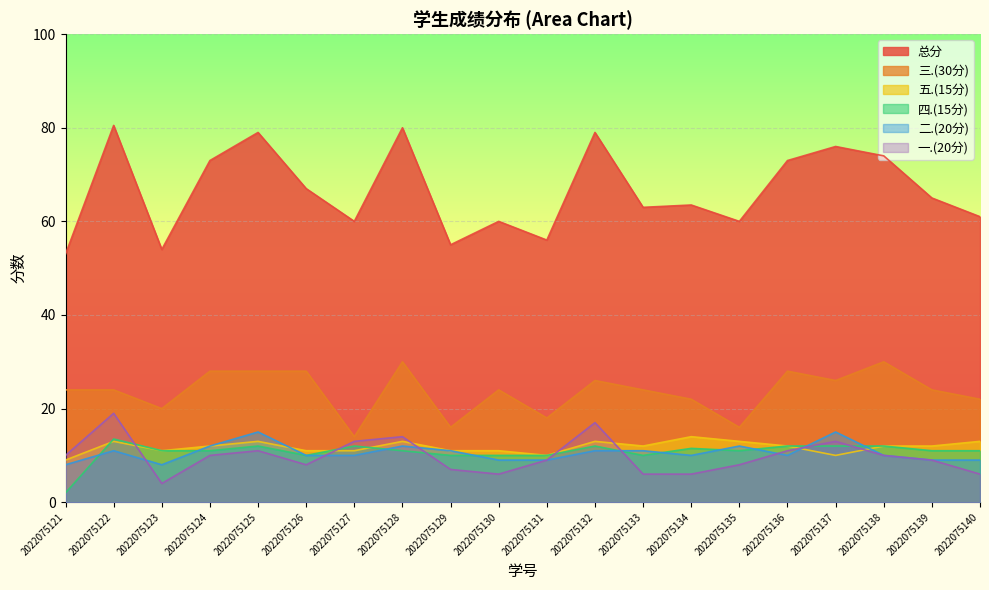

Rank the series at 2022075132 from highest to lowest value.

总分, 三.(30分), 一.(20分), 五.(15分), 四.(15分), 二.(20分)